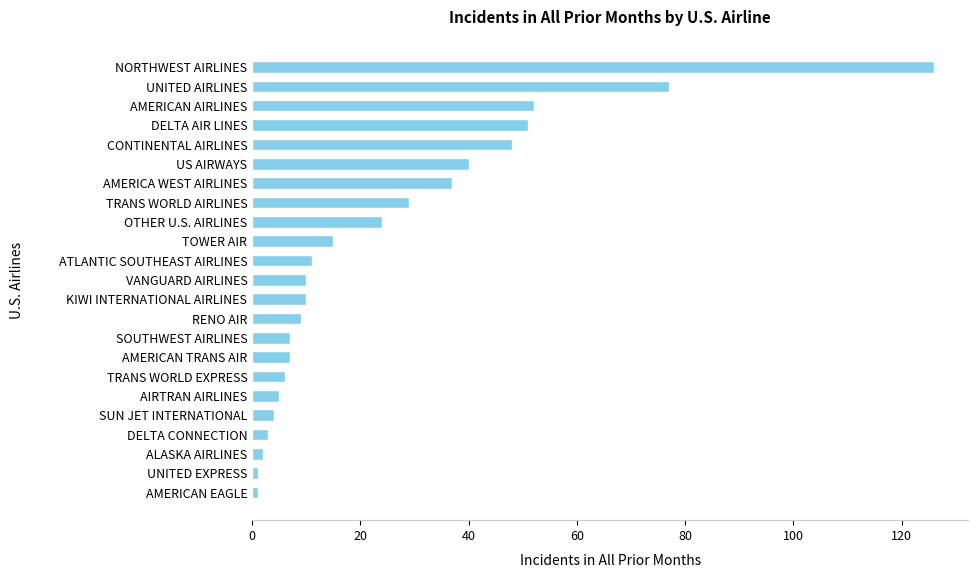

Reading top to bottom, extract all data points from this chart.

126	77	52	51	48	40	37	29	24	15	11	10	10	9	7	7	6	5	4	3	2	1	1